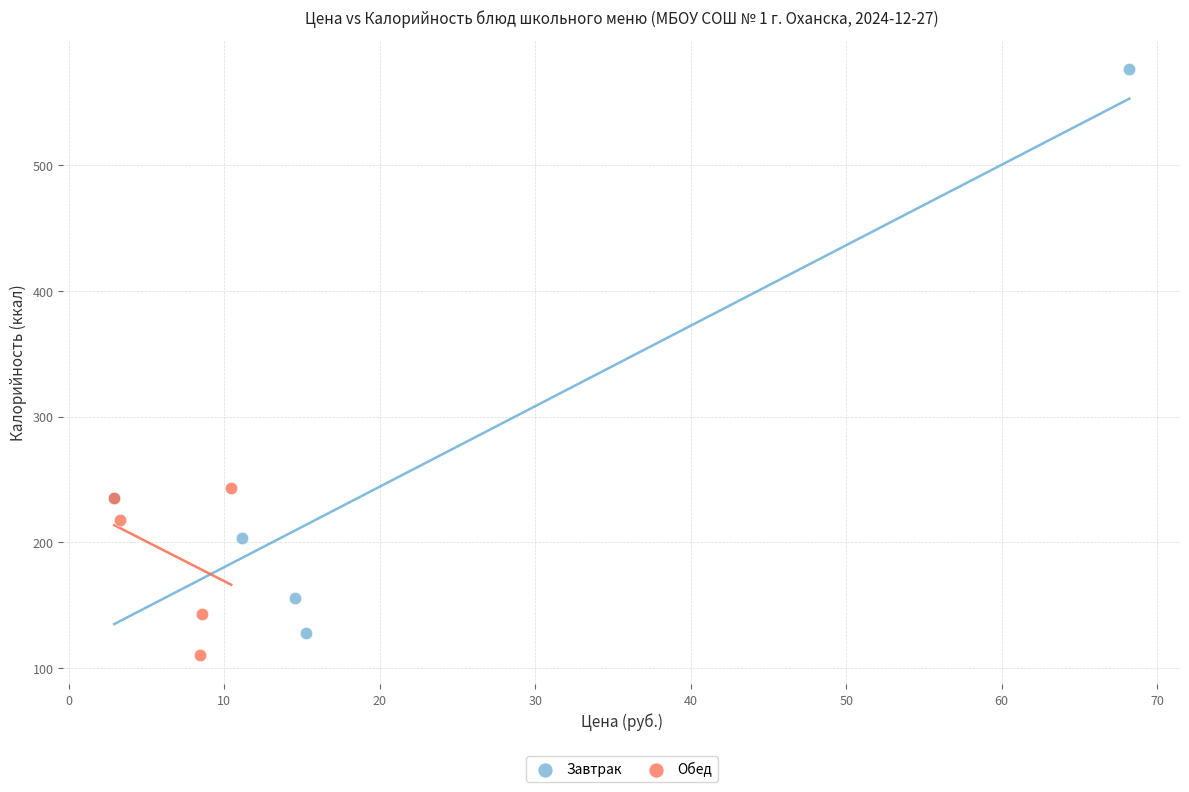

Which series reaches the minimum Y coordinate?

Обед